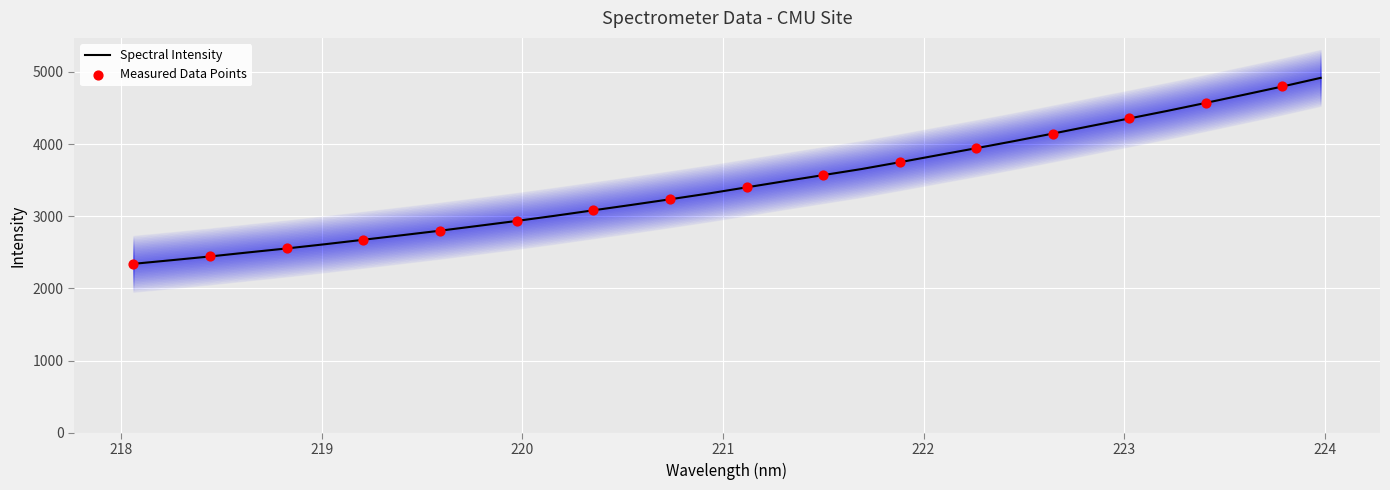

What is the change in value from 220.1623 to 221.8812?

+741.4